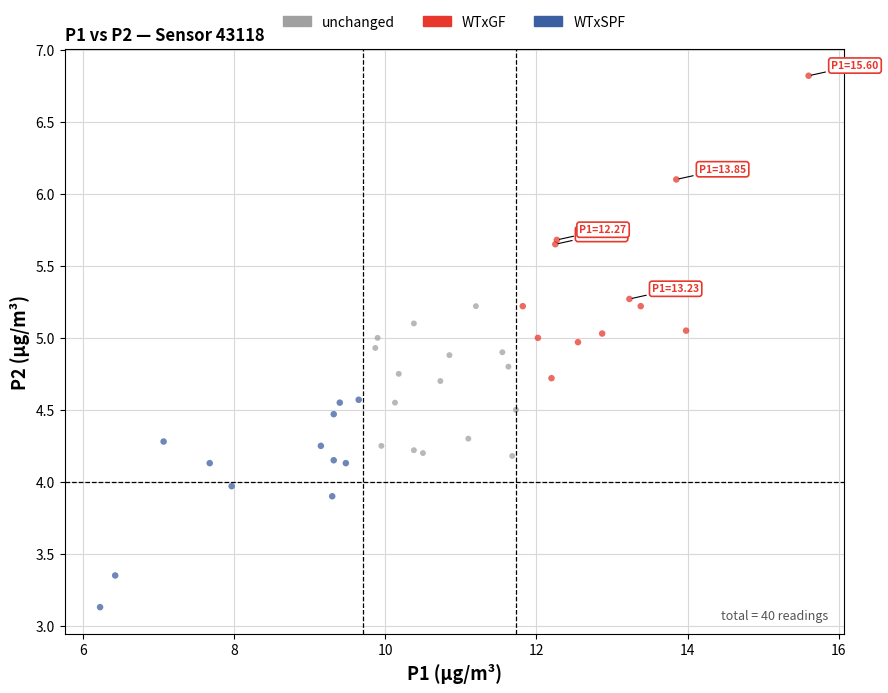

Which series has the largest Y range (max minus min)?

WTxGF